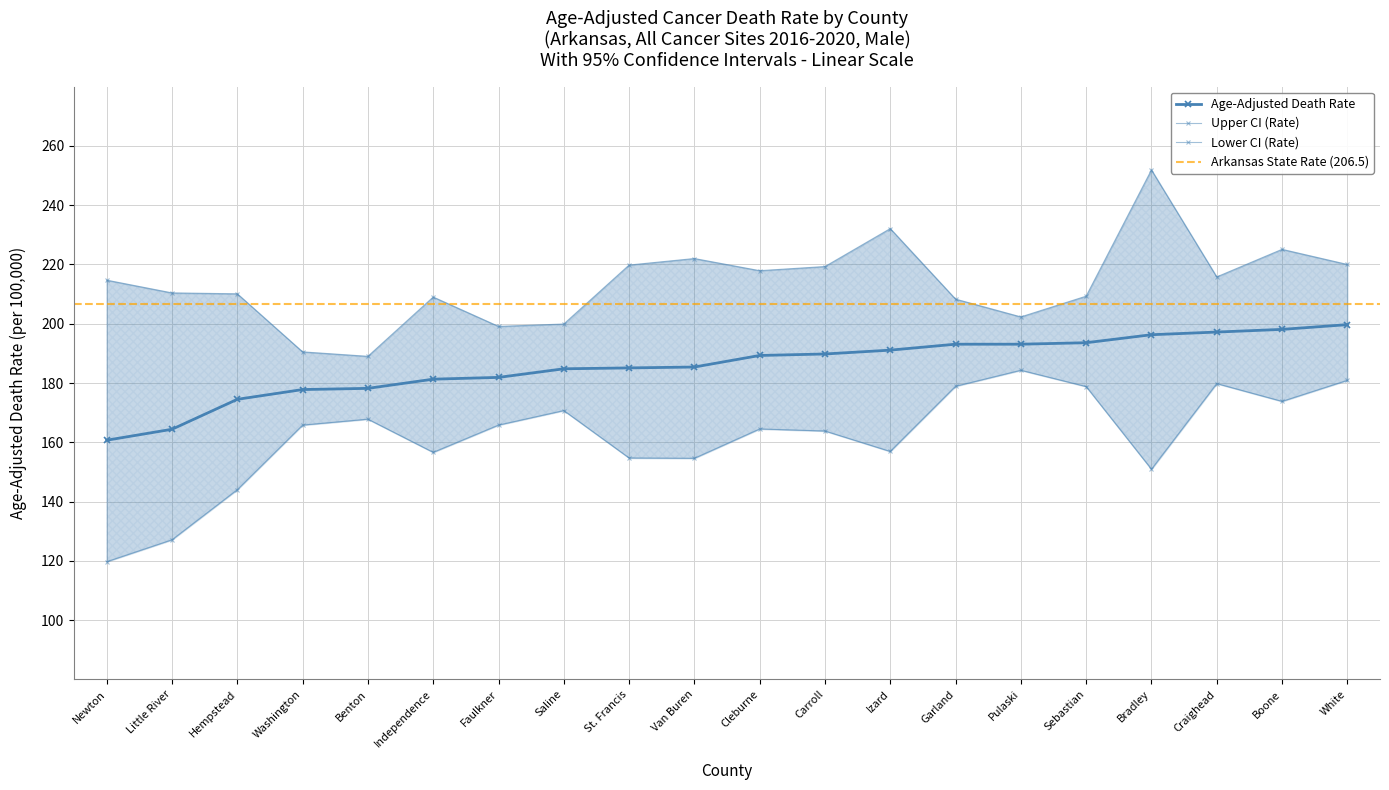

What is the label of the 8th point from the left?

Saline